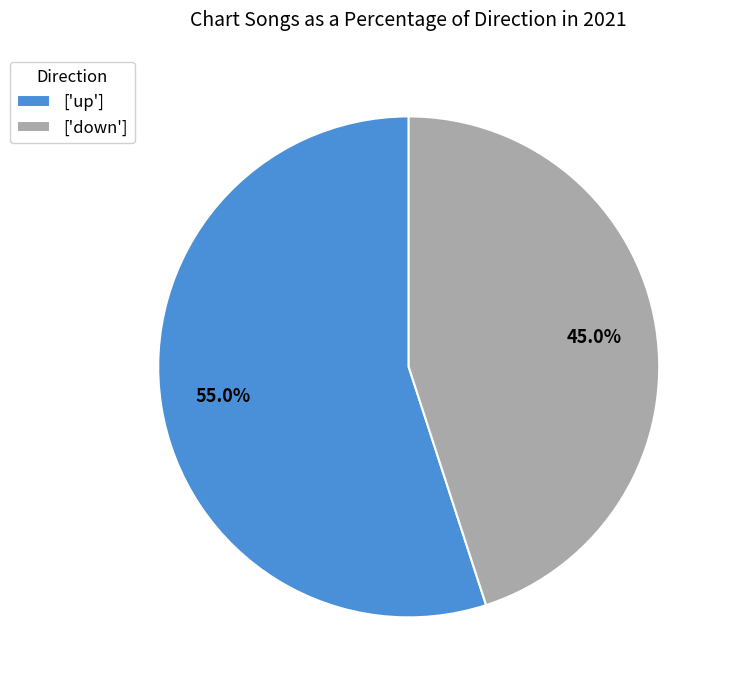

What is the majority slice?

['up']